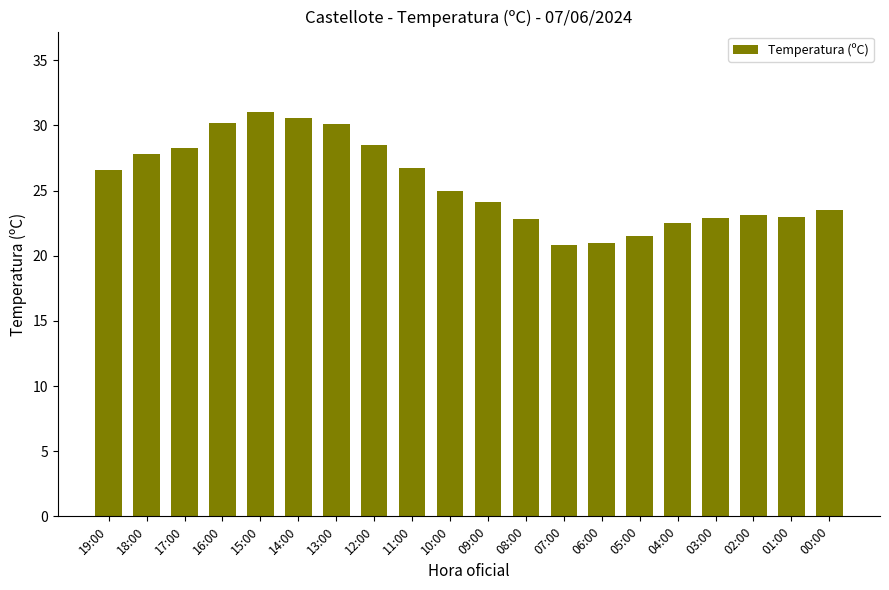

What is the label of the 19th bar from the right?

18:00